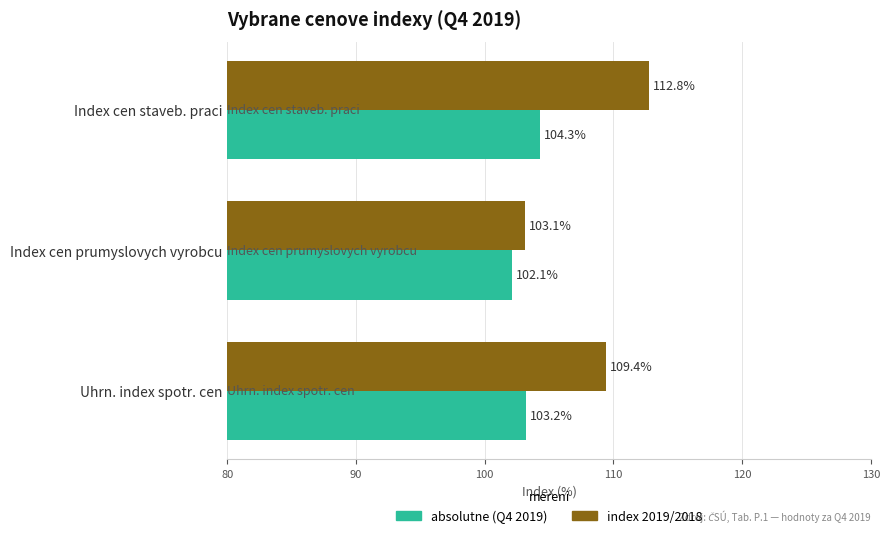

Rank the series by their average value, from lowest to highest.

absolutne (Q4 2019), index 2019/2018